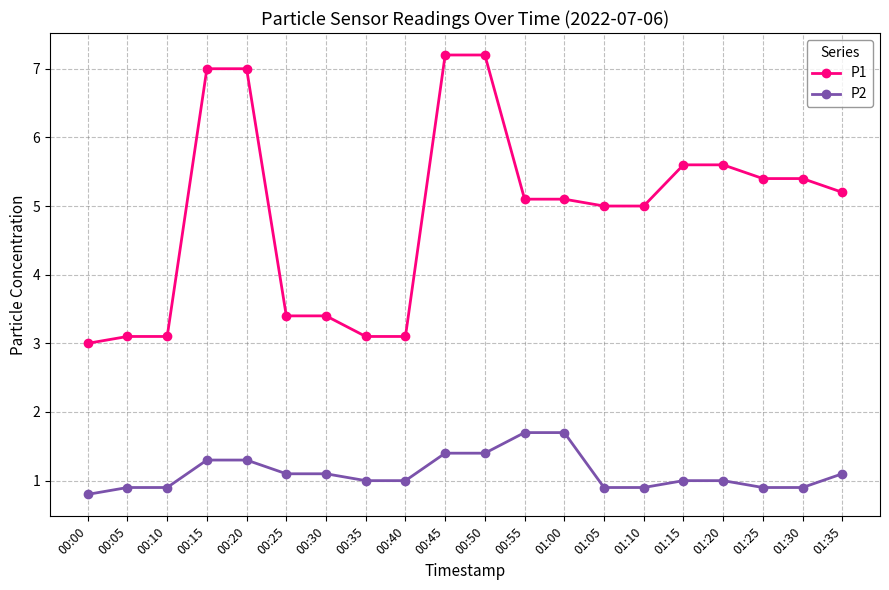

What is the minimum value shown in the chart?

0.8